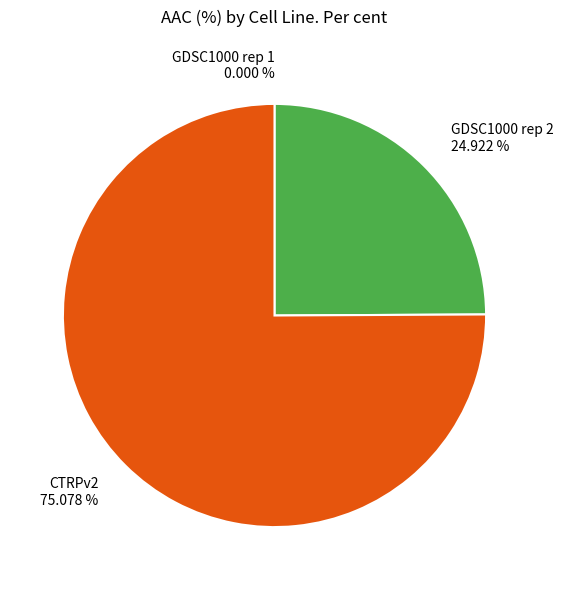

What is the largest slice in the pie chart?

CTRPv2